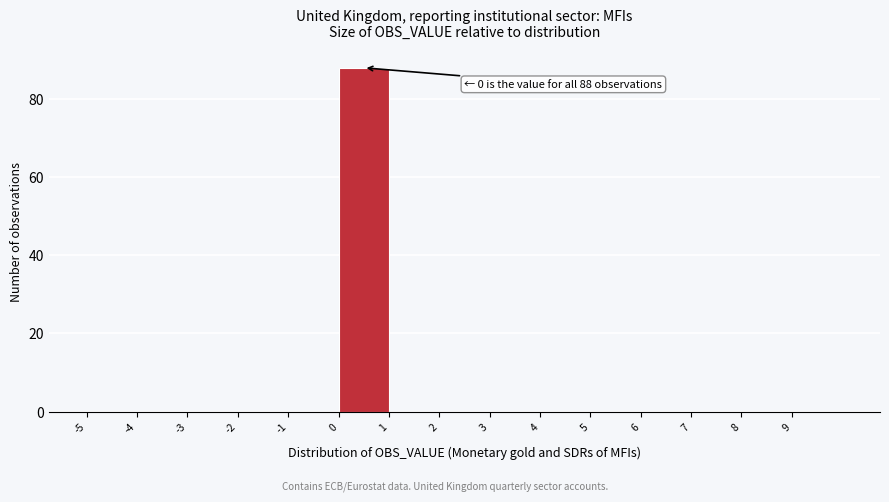

Which range on the x-axis has the tallest bar?

0 to 1